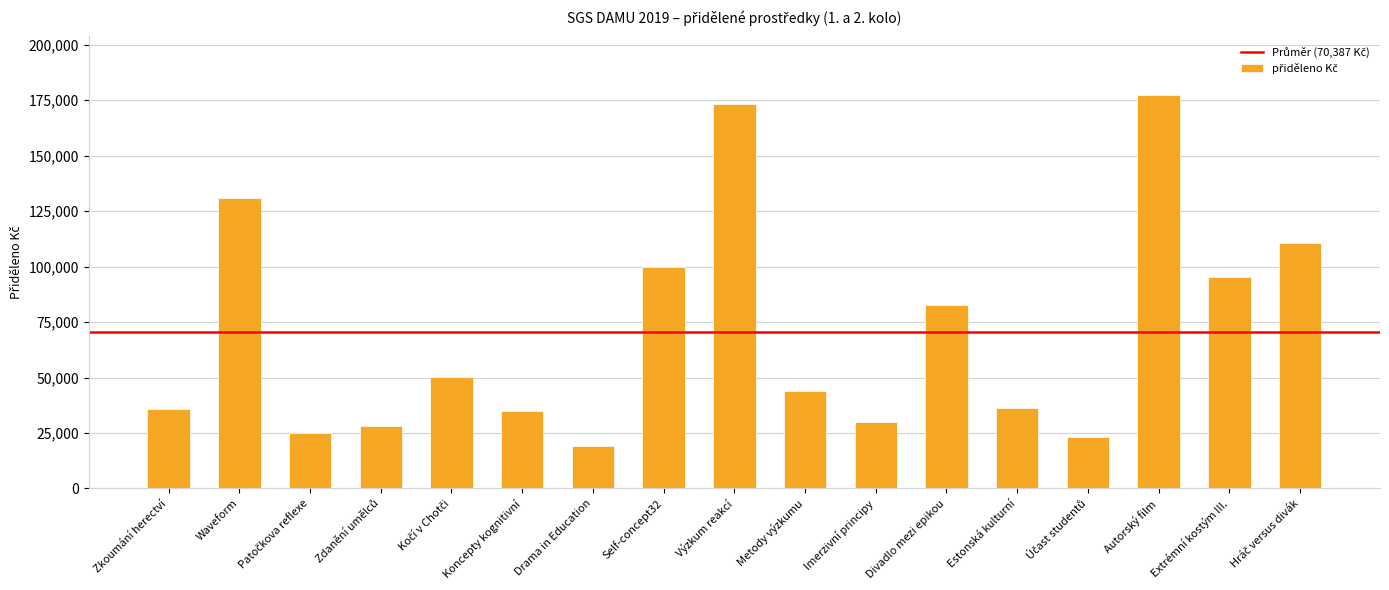

What is the difference between the maximum and second lowest values?

153917